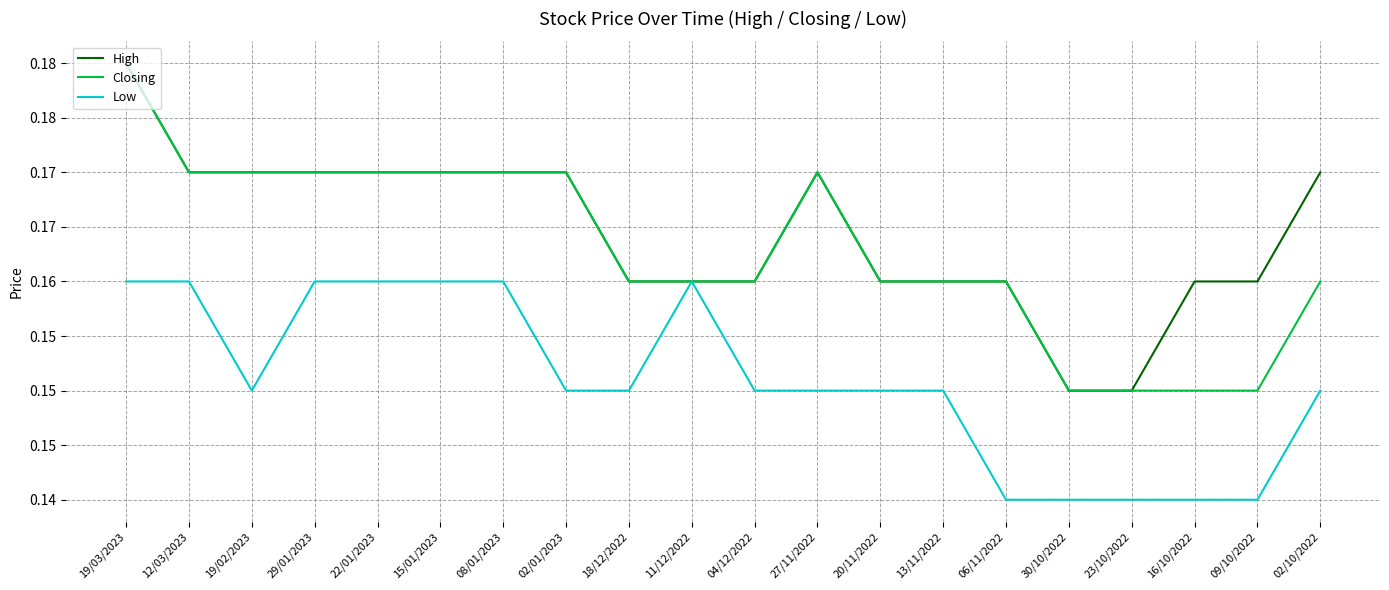

Where is the first local maximum for High?

27/11/2022